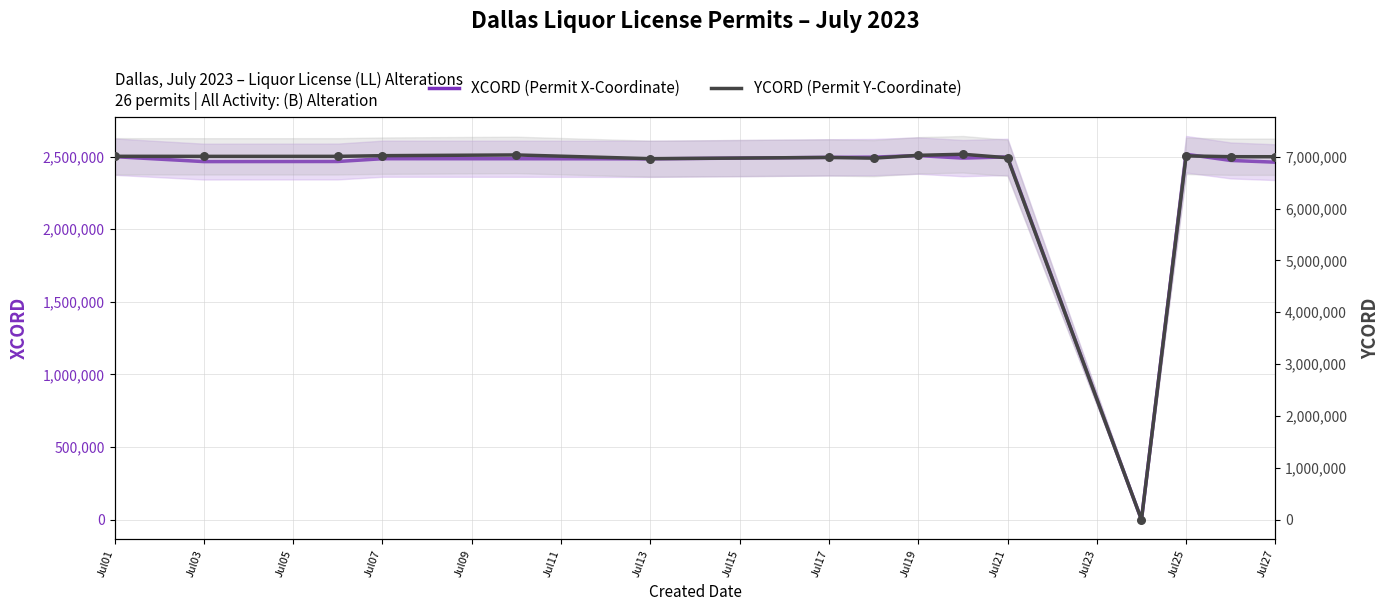

At how many categories does at least one series exceed 5657015?

14